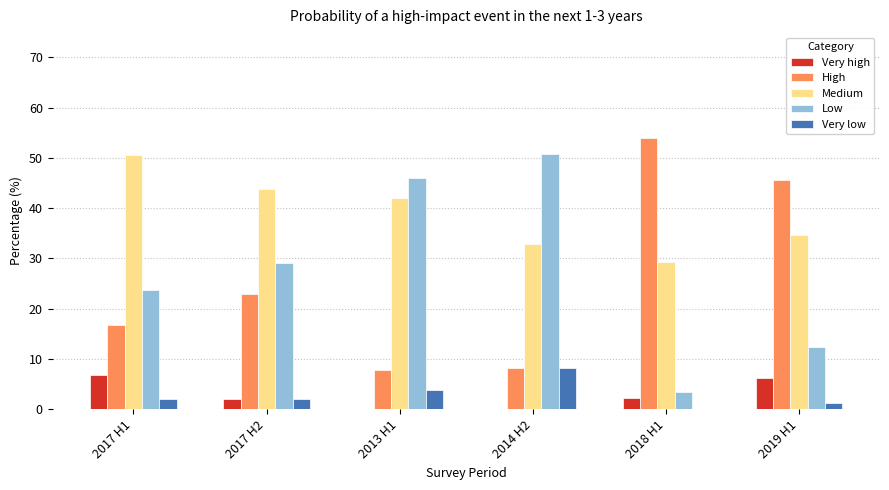

What is the sum of all Very high values?

17.5